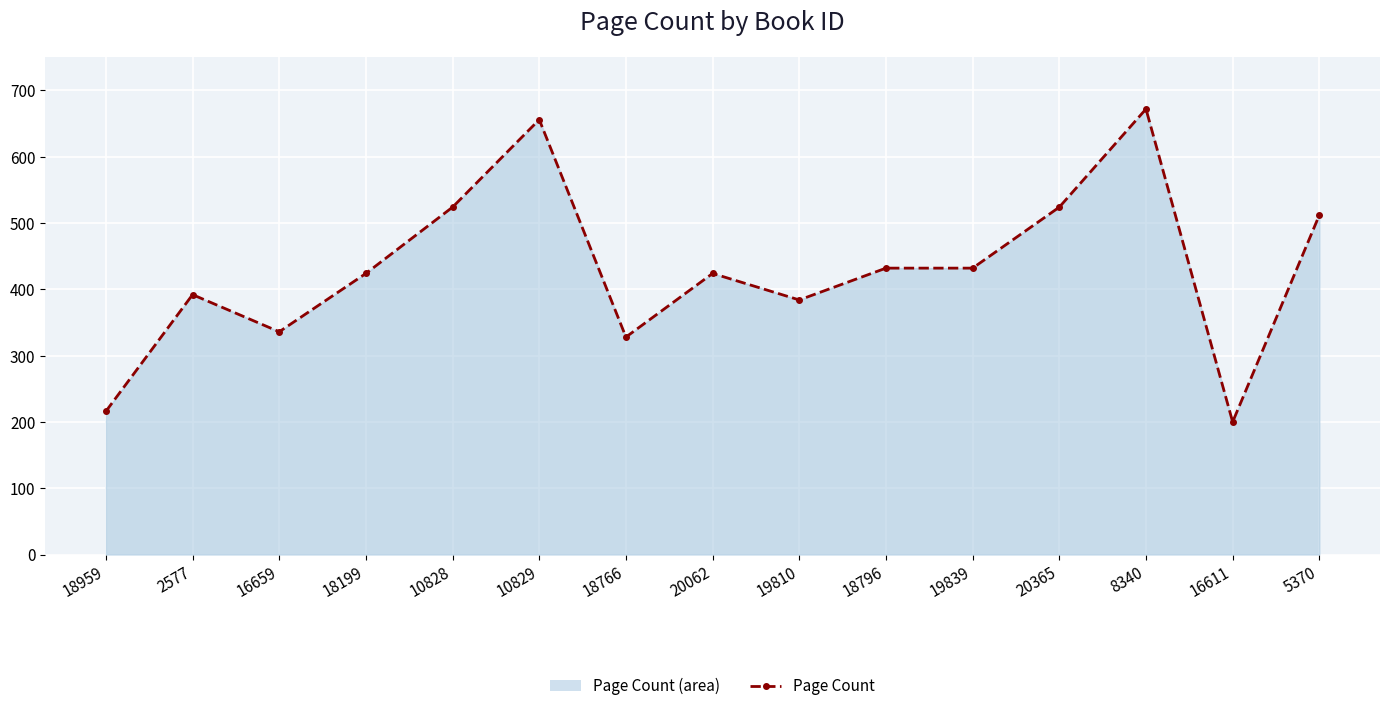

Count the number of data series in this chart.

1